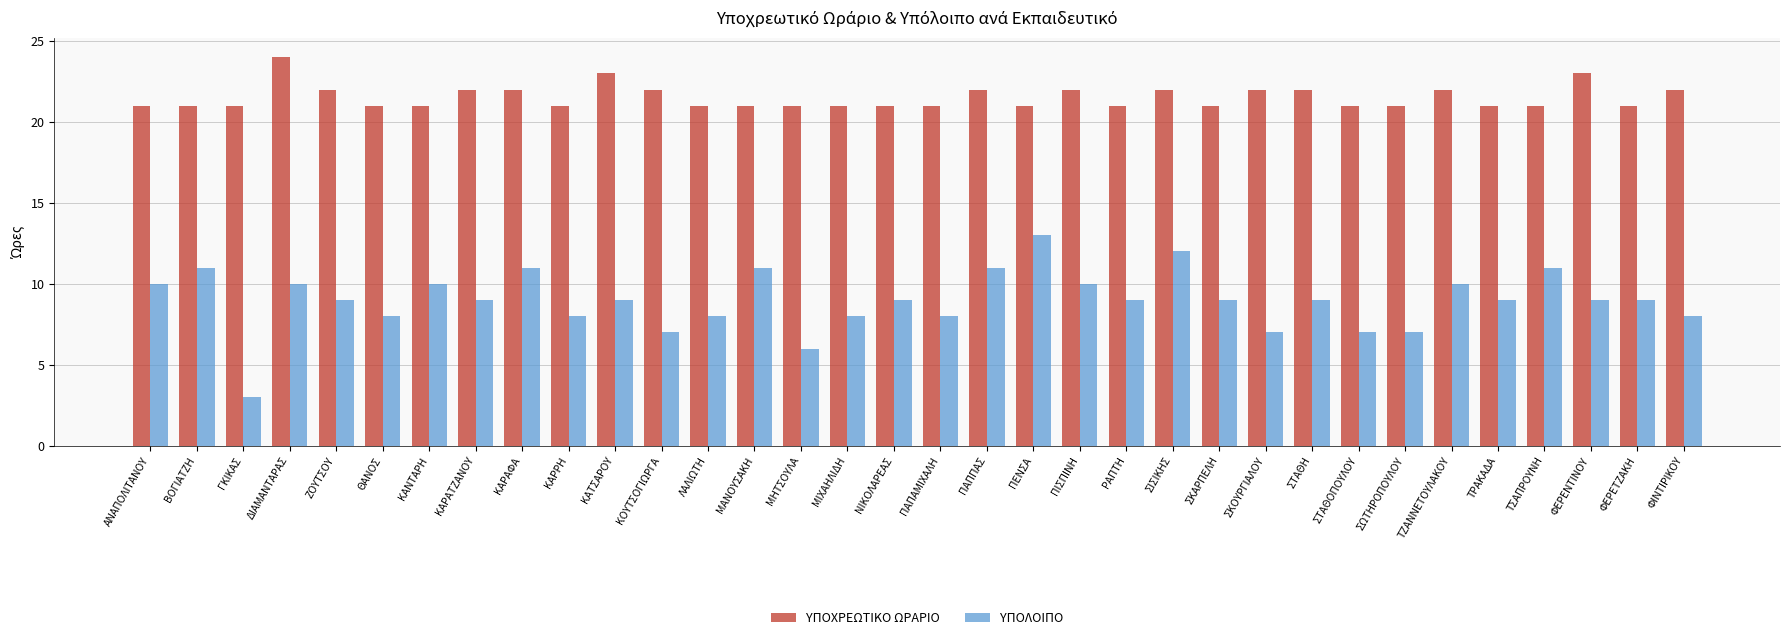

What are all the series names shown in the legend?

ΥΠΟΧΡΕΩΤΙΚΟ ΩΡΑΡΙΟ, ΥΠΟΛΟΙΠΟ